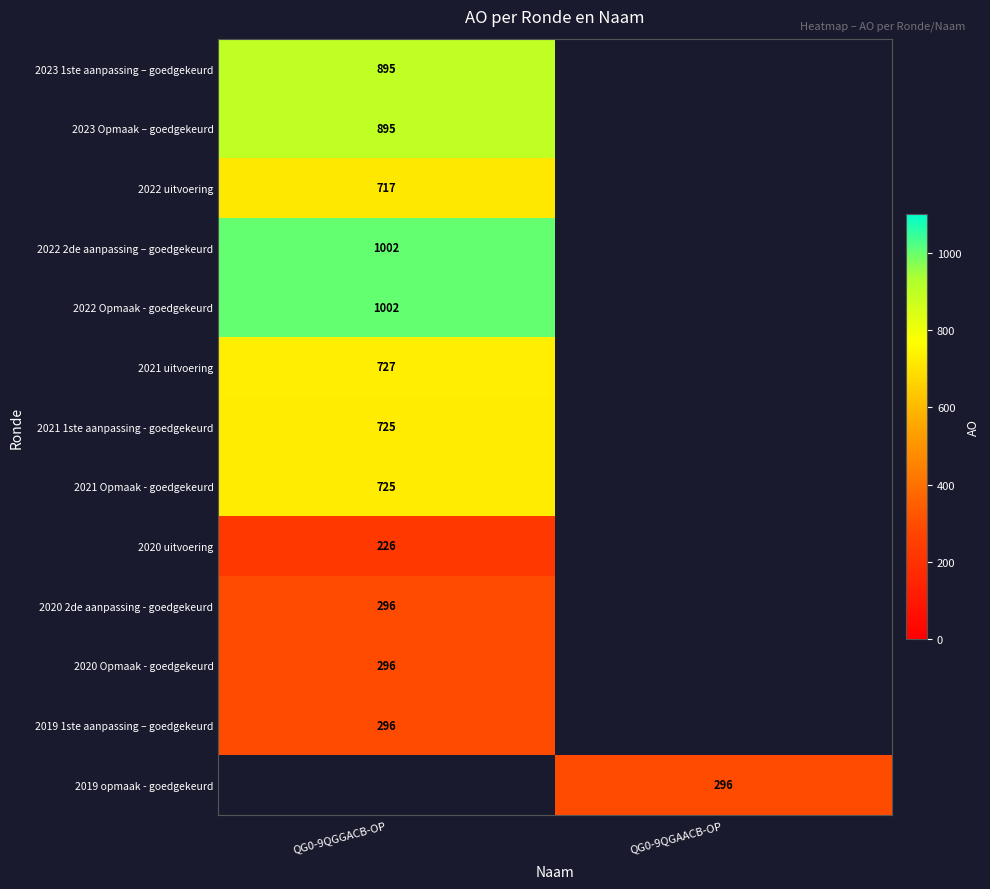

The value of 2020 2de aanpassing - goedgekeurd at QG0-9QGGACB-OP is 182. True or false?

False